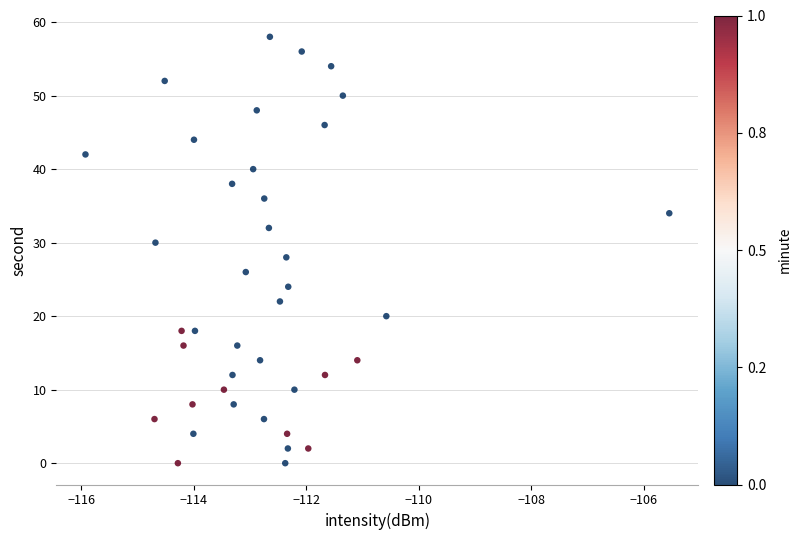

What is the range of Y values (max minus min)?

58